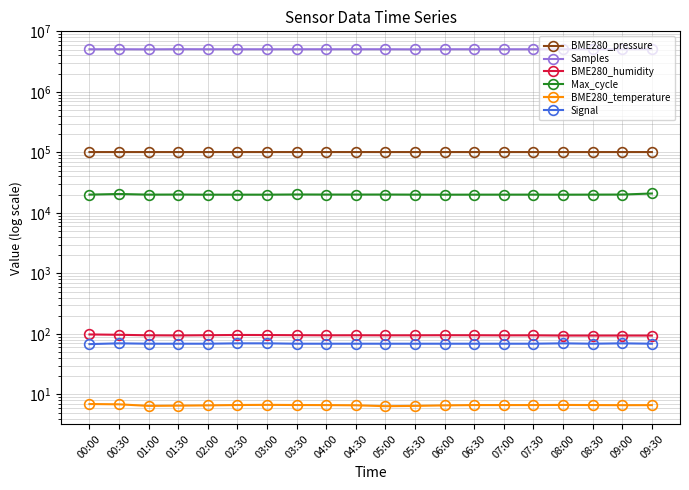

What is the maximum value shown in the chart?

5075964.0